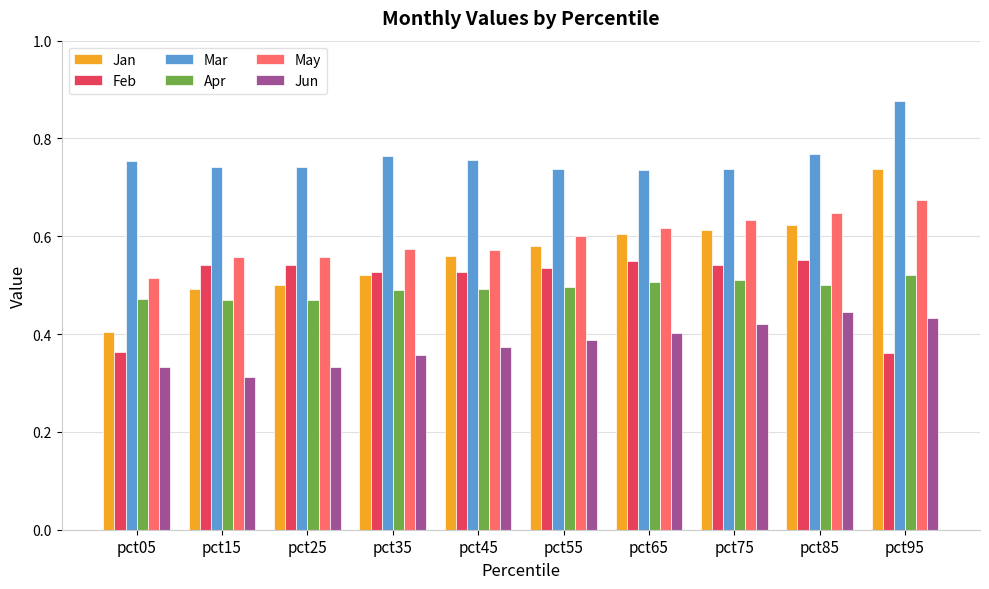

At how many categories does at least one series exceed 0?

10